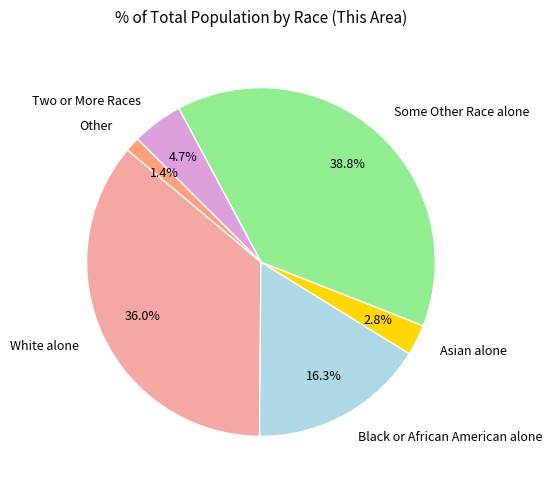

Is it true that Asian alone is 14% of the pie?

False